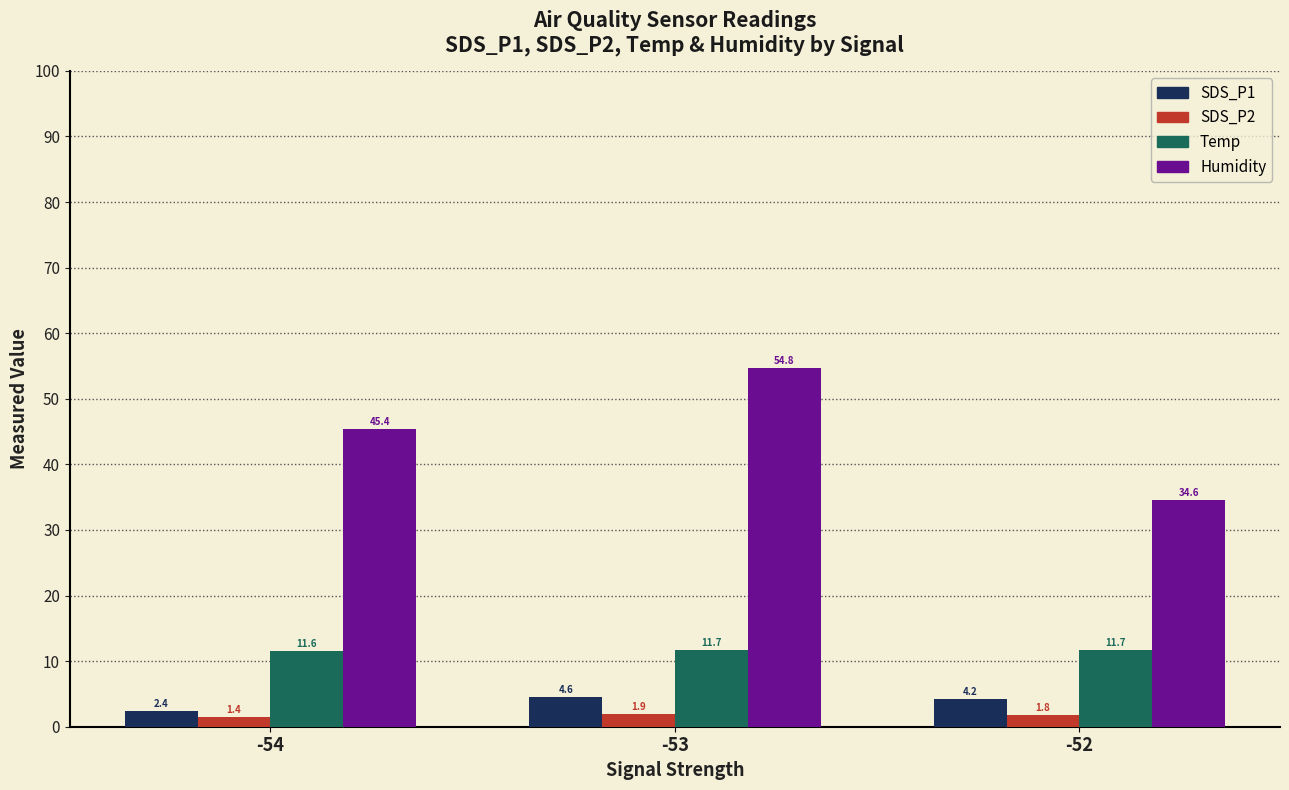

How many groups of bars are there?

3